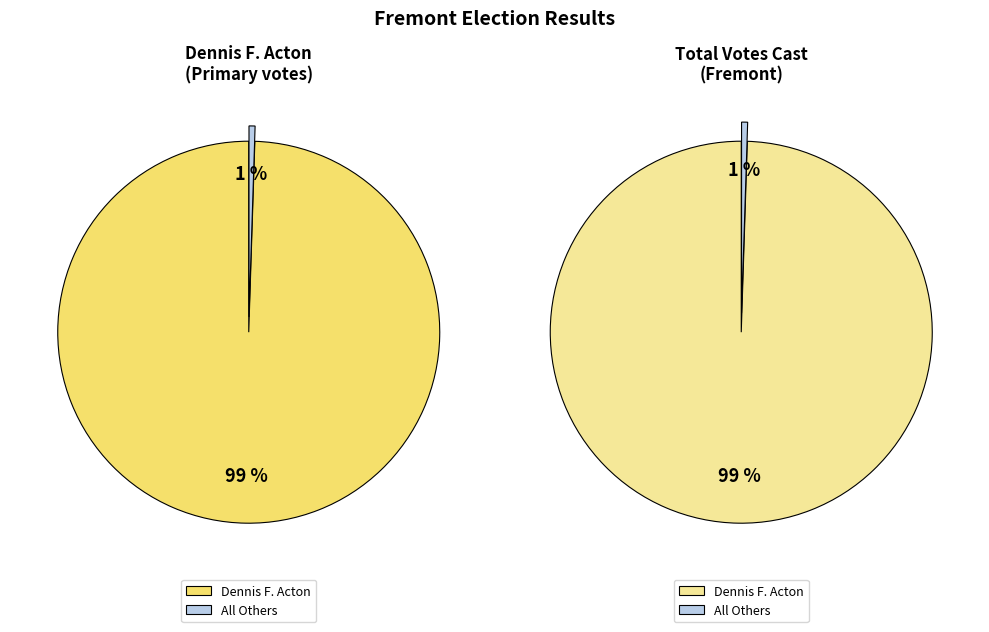

The All Others slice represents 11% of the pie. True or false?

False